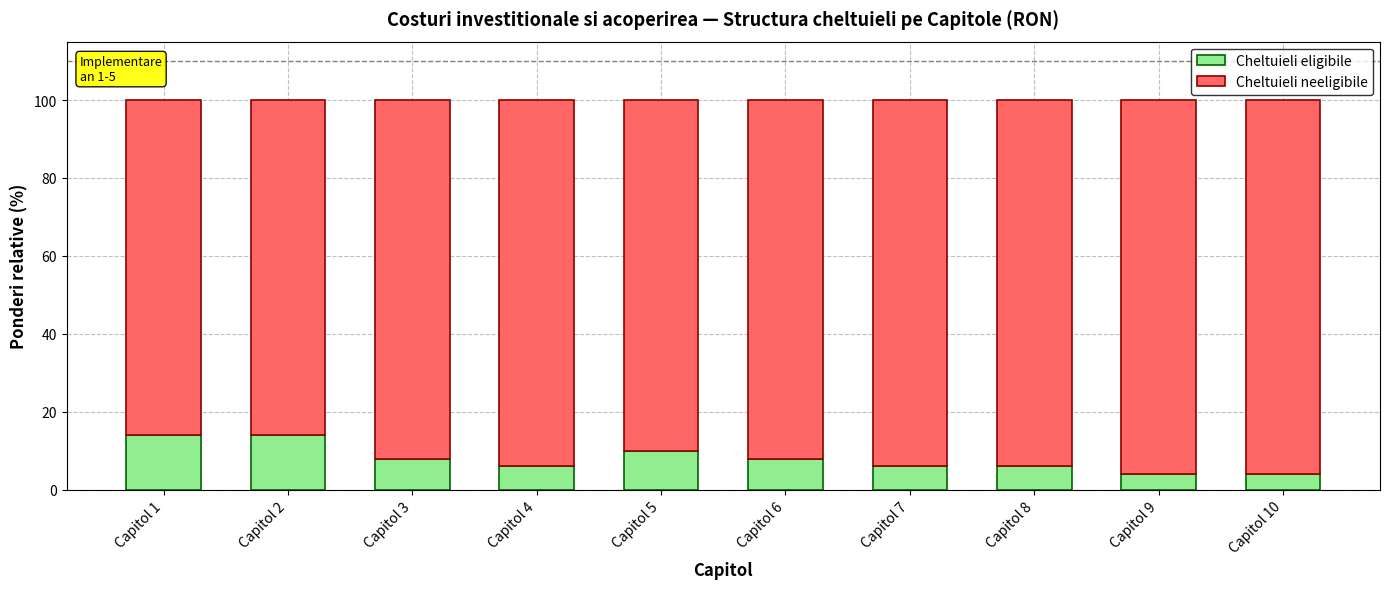

Count the number of data series in this chart.

2